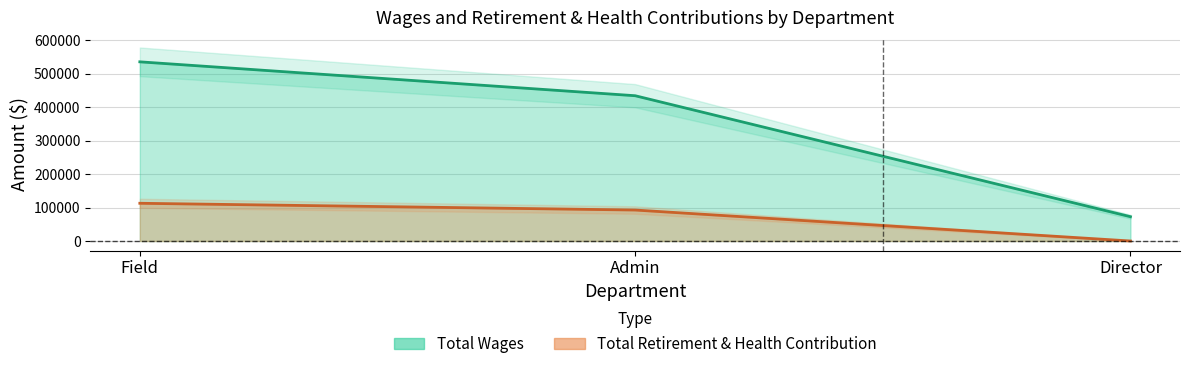

What is the highest value of the Total Retirement & Health Contribution series?

112731